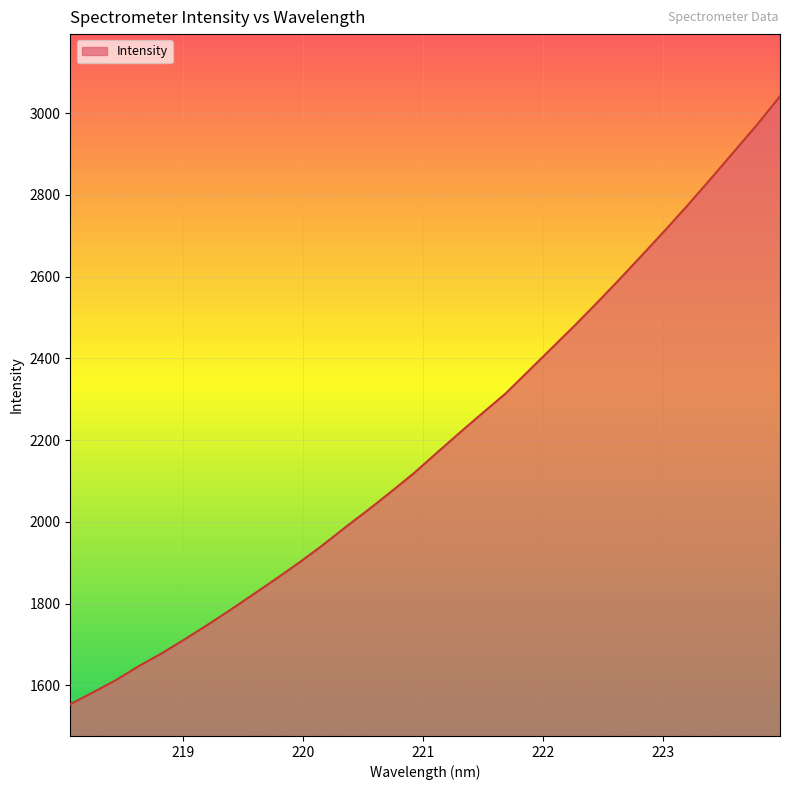

What is the greatest value displayed?

3041.3